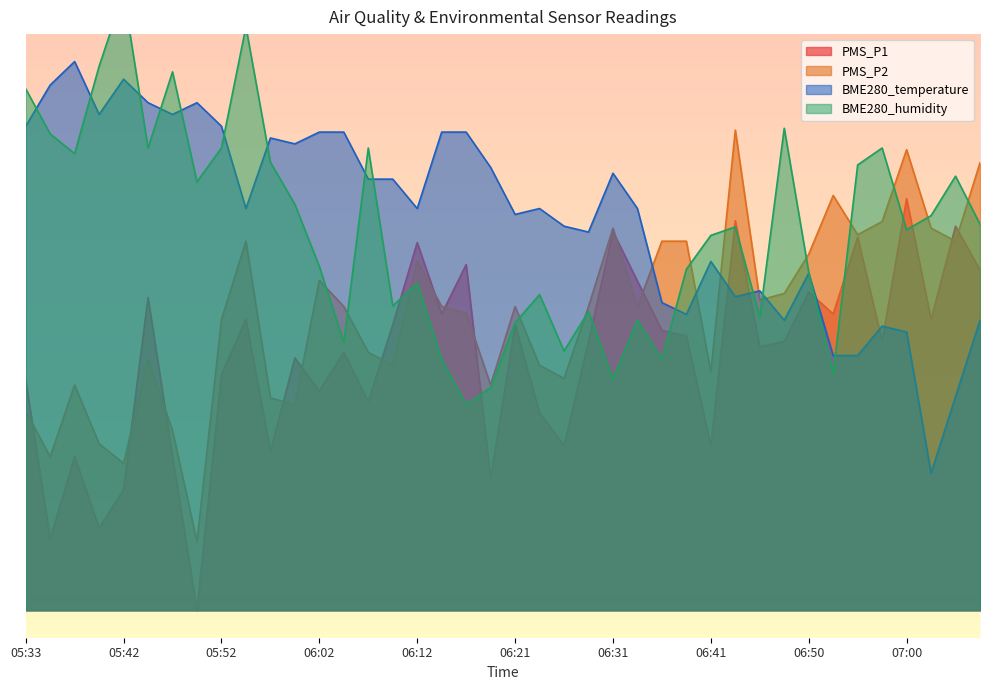

Is the value of BME280_humidity at 06:12 greater than the value of PMS_P1 at 06:31?

No